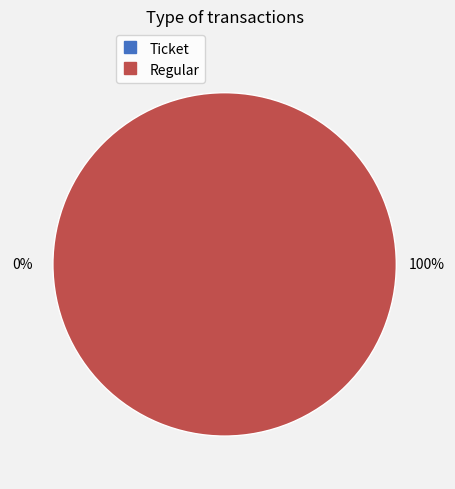

What portion of the pie excludes Ticket?

100.0%